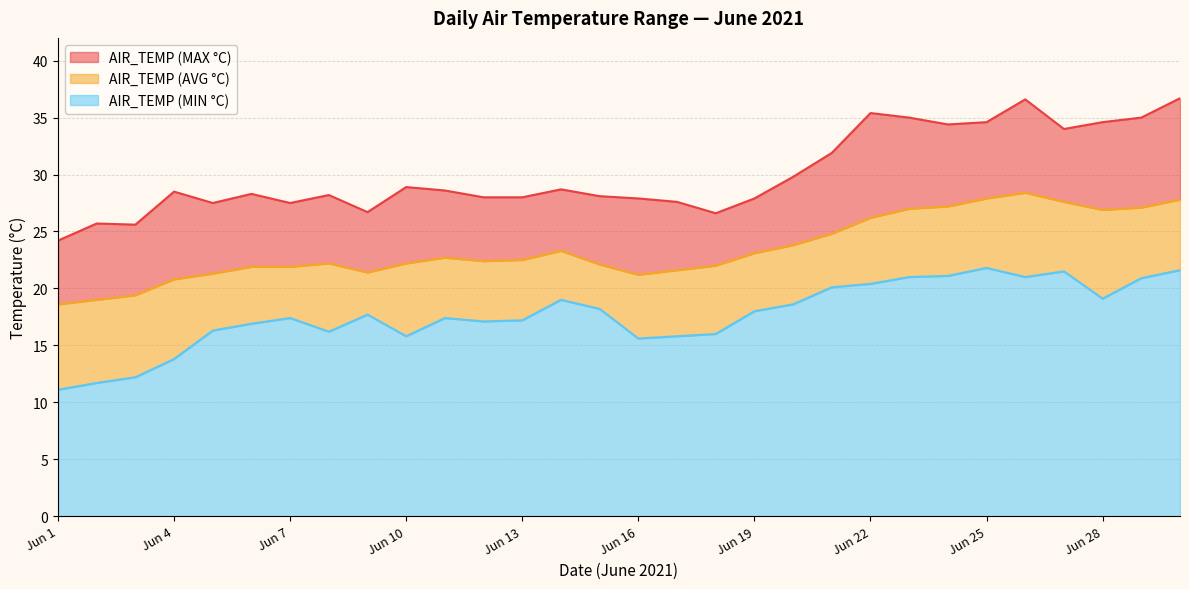

Reading left to right, extract all data points from this chart.

AIR_TEMP (MAX °C): 24.2	25.7	25.6	28.5	27.5	28.3	27.5	28.2	26.7	28.9	28.6	28.0	28.0	28.7	28.1	27.9	27.6	26.6	27.9	29.8	31.9	35.4	35.0	34.4	34.6	36.6	34.0	34.6	35.0	36.7
AIR_TEMP (AVG °C): 18.6	19.0	19.4	20.8	21.3	21.9	21.9	22.2	21.4	22.2	22.7	22.4	22.5	23.3	22.1	21.2	21.6	22.0	23.1	23.8	24.8	26.2	27.0	27.2	27.9	28.4	27.6	26.9	27.1	27.8
AIR_TEMP (MIN °C): 11.1	11.7	12.2	13.8	16.3	16.9	17.4	16.2	17.7	15.8	17.4	17.1	17.2	19.0	18.2	15.6	15.8	16.0	18.0	18.6	20.1	20.4	21.0	21.1	21.8	21.0	21.5	19.1	20.9	21.6